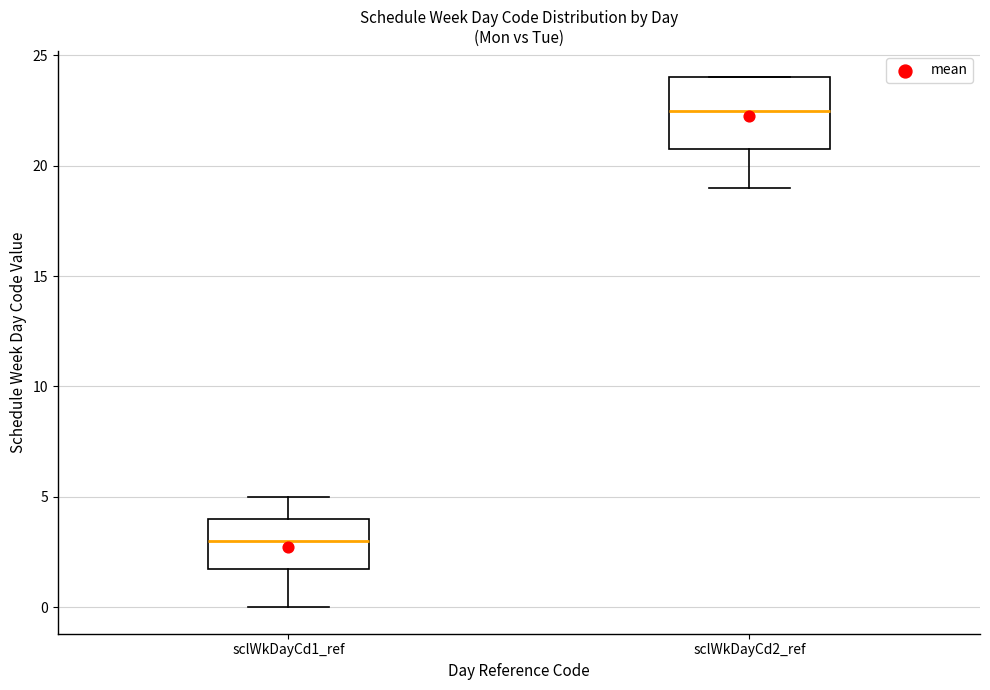

Reading left to right, read every box against the y-axis: the position of its median line, the range the box covers, and the ends of its whiskers. The values are not printed on the chart, so give them approximately, as read against the axis.

sclWkDayCd1_ref: median 3.0, box 2.0 to 4.0, whiskers 0.0 to 5.0
sclWkDayCd2_ref: median 22.5, box 21.0 to 24.0, whiskers 19.0 to 24.0